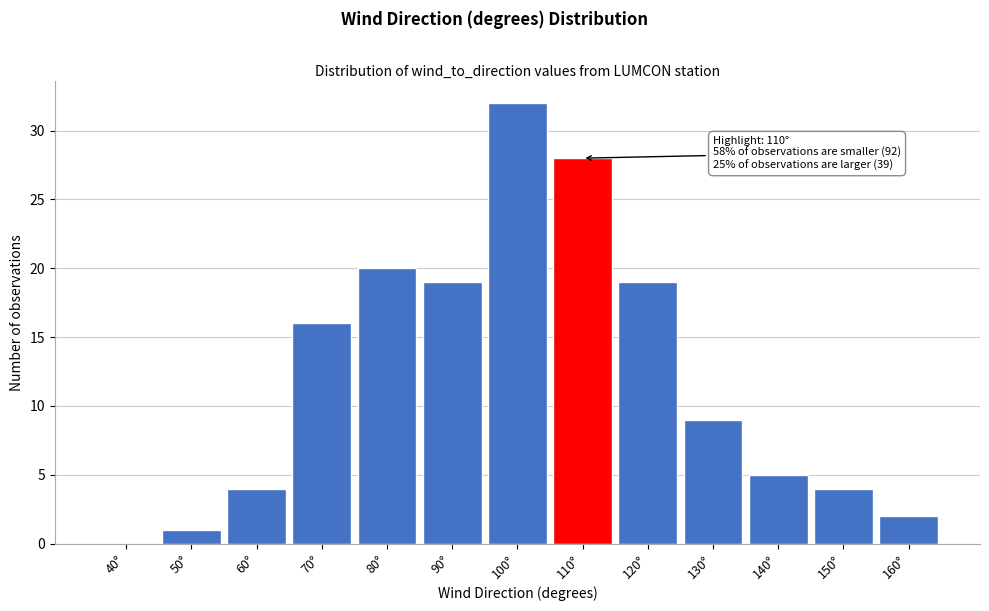

Reading right to left, what are all the values shown in this chart?

160°=2	150°=4	140°=5	130°=9	120°=19	110°=28	100°=32	90°=19	80°=20	70°=16	60°=4	50°=1	40°=0